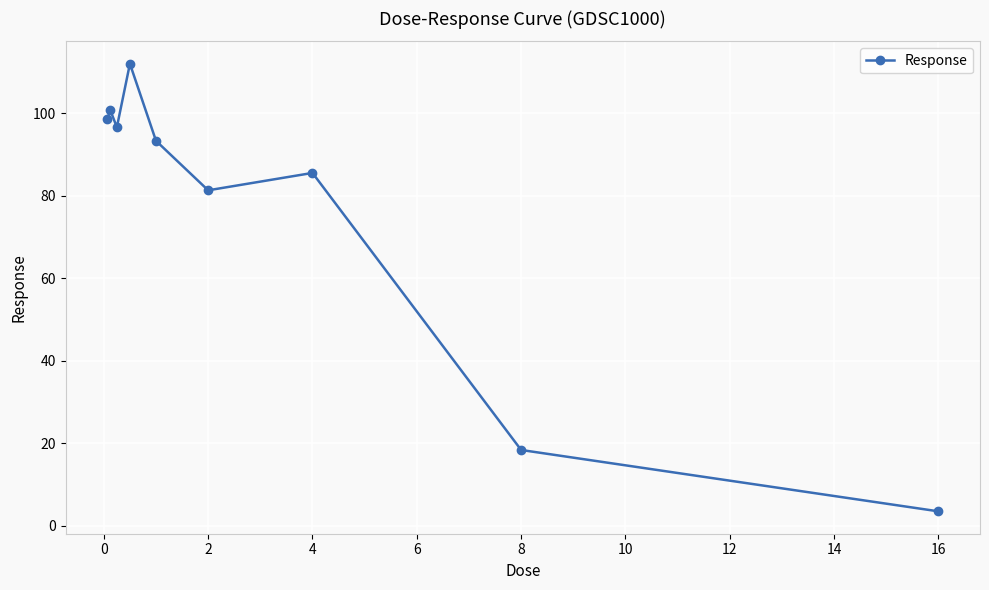

How many points are lower than both their immediate neighbors (excluding endpoints)?

2